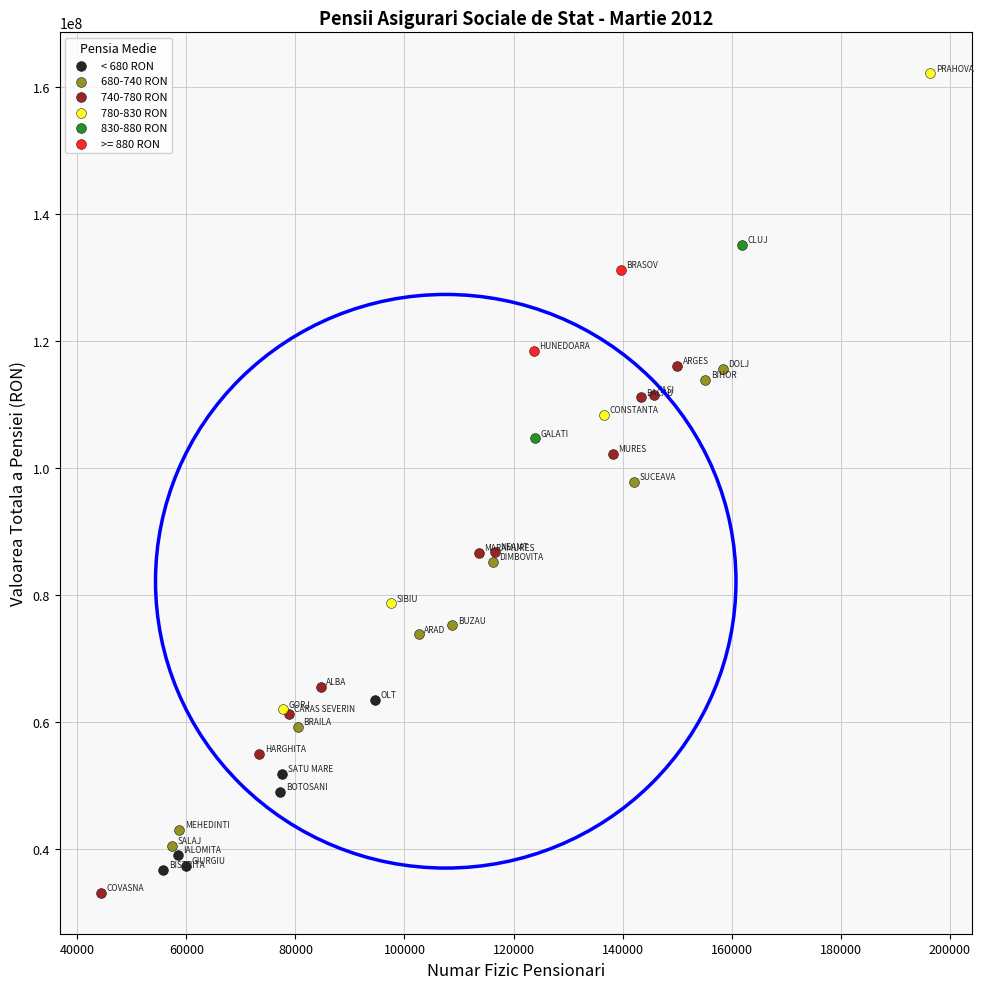

What are all the series names shown in the legend?

< 680 RON, 680-740 RON, 740-780 RON, 780-830 RON, 830-880 RON, >= 880 RON